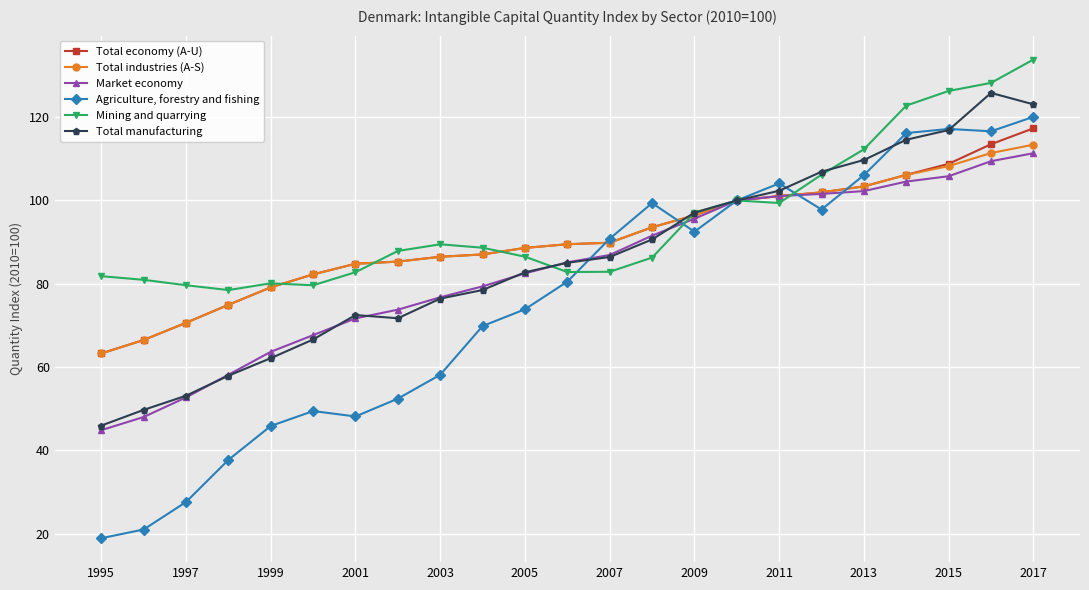

What is the value of the Total manufacturing point at the 4th from the left?

57.9